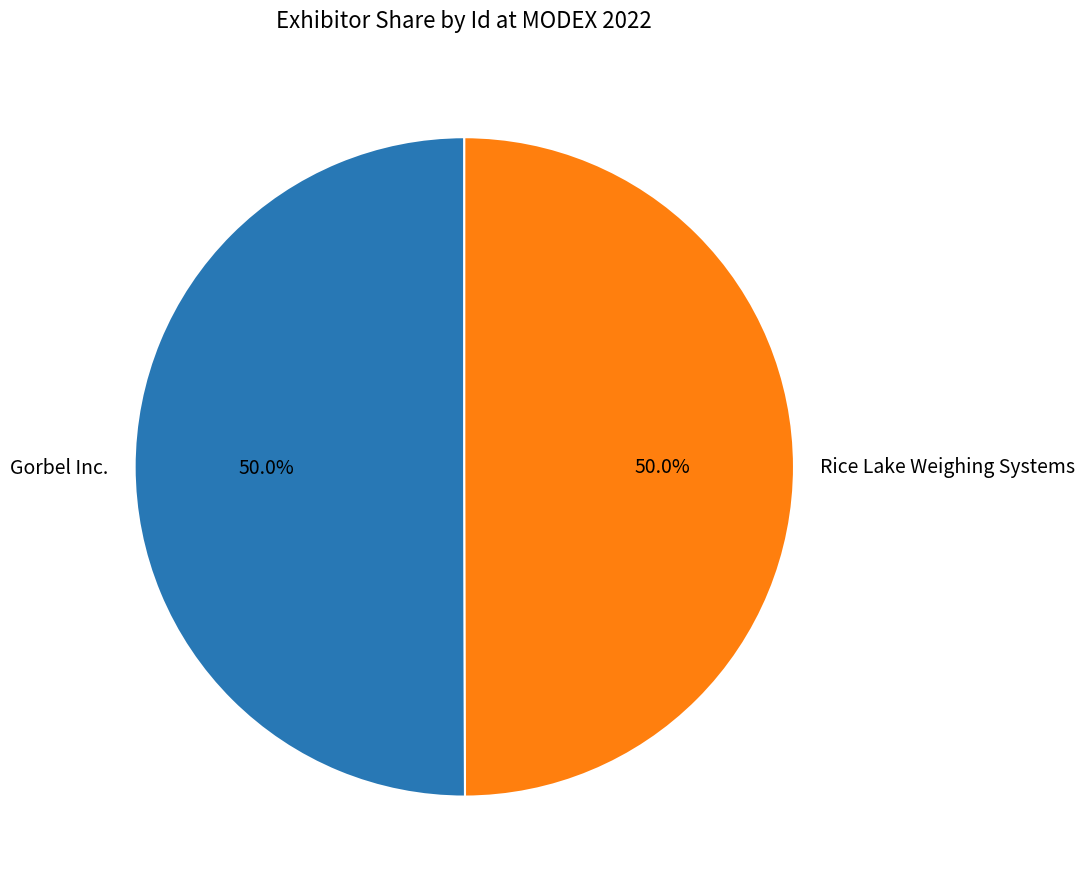

Approximately how many times larger is the value at Gorbel Inc. compared to Rice Lake Weighing Systems?

1.0